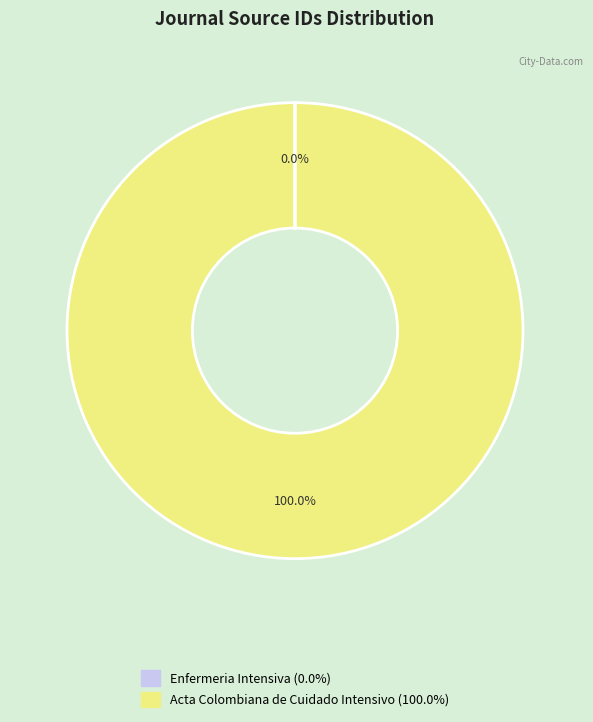

To the nearest percent, what is the average slice percentage?

50%